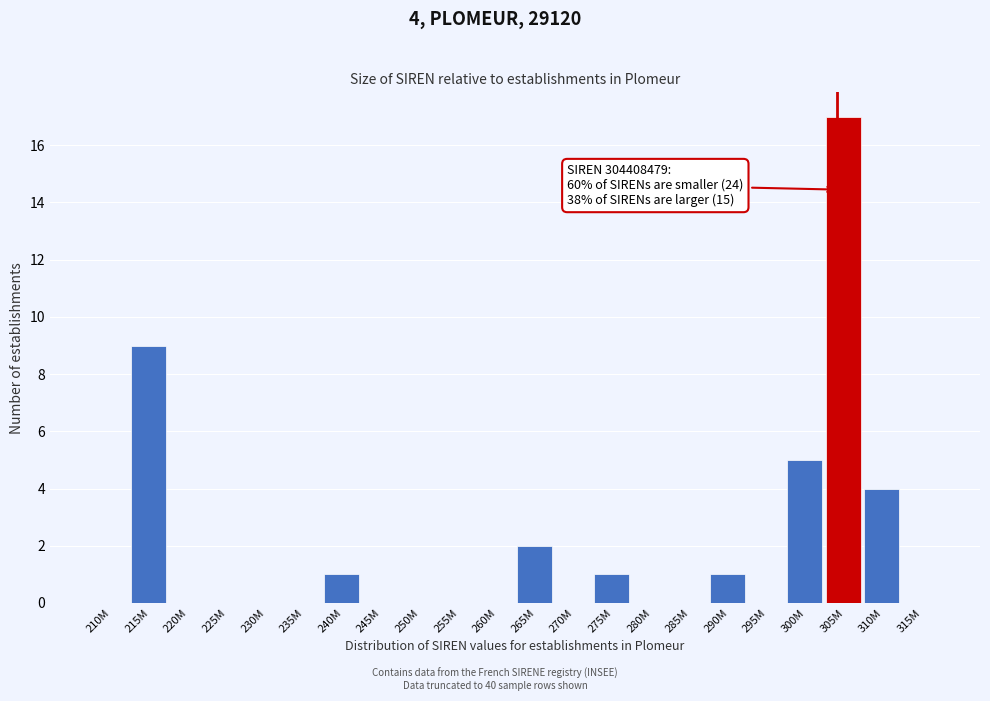

Reading left to right, what are all the values shown in this chart?

210M=0	215M=9	220M=0	225M=0	230M=0	235M=0	240M=1	245M=0	250M=0	255M=0	260M=0	265M=2	270M=0	275M=1	280M=0	285M=0	290M=1	295M=0	300M=5	305M=17	310M=4	315M=0